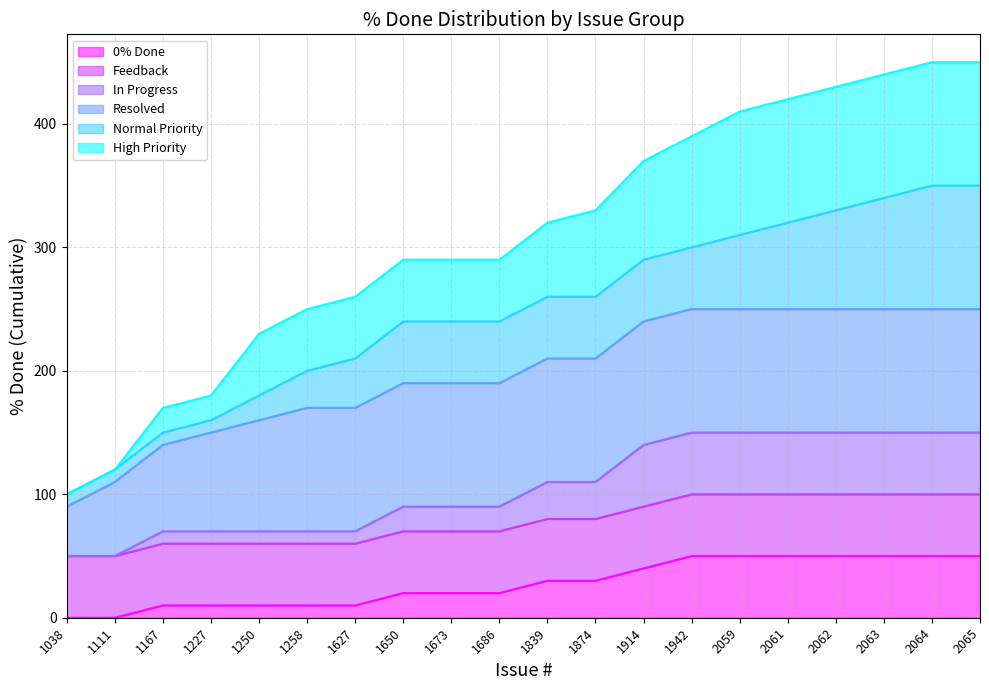

How many data points in 0% Done are above 30?

8